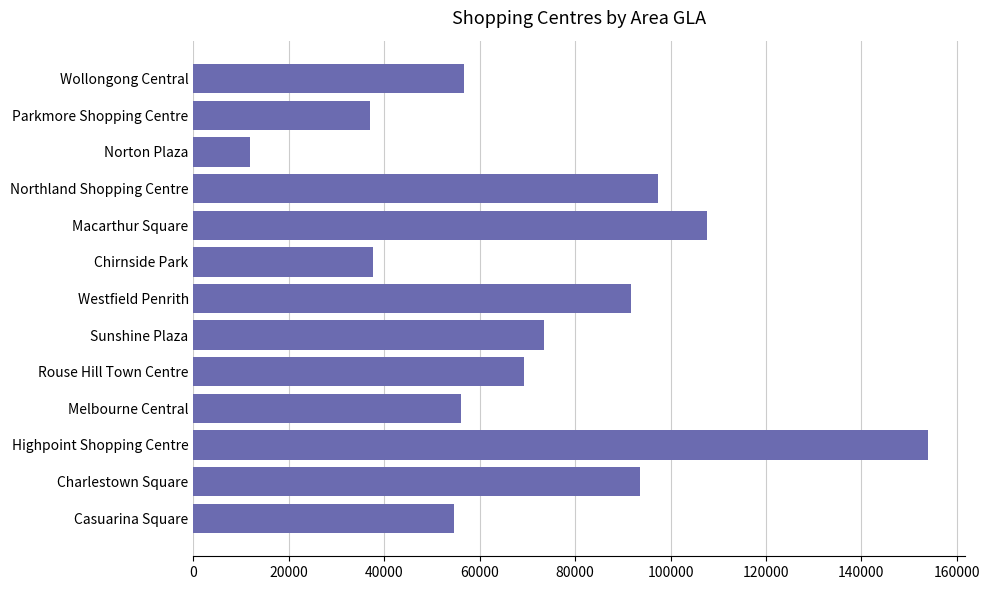

What is the change in value from Casuarina Square to Sunshine Plaza?

+18700